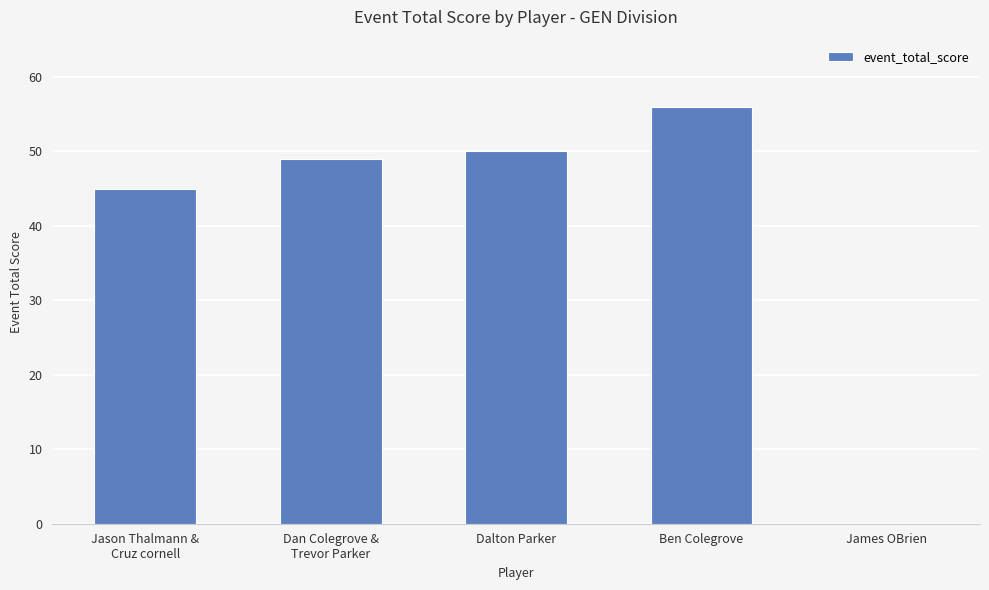

Is it true that the value at James OBrien is -25?

False